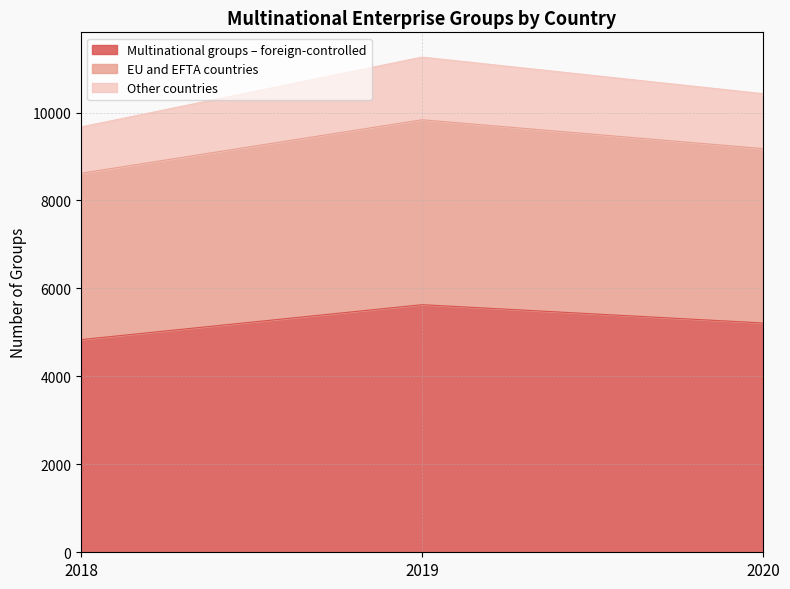

Is it true that Multinational groups – foreign-controlled equals 7249 at 2020?

False